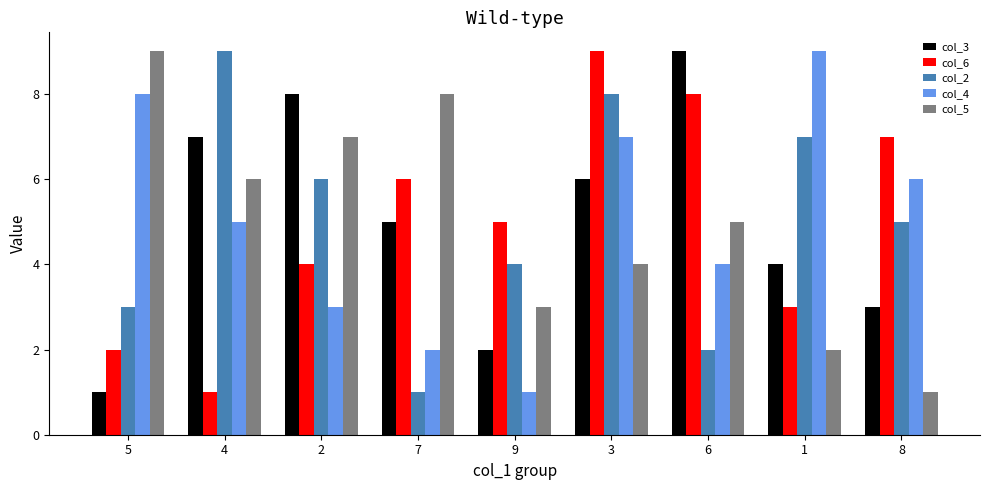

At which label does col_4 reach its minimum?

9